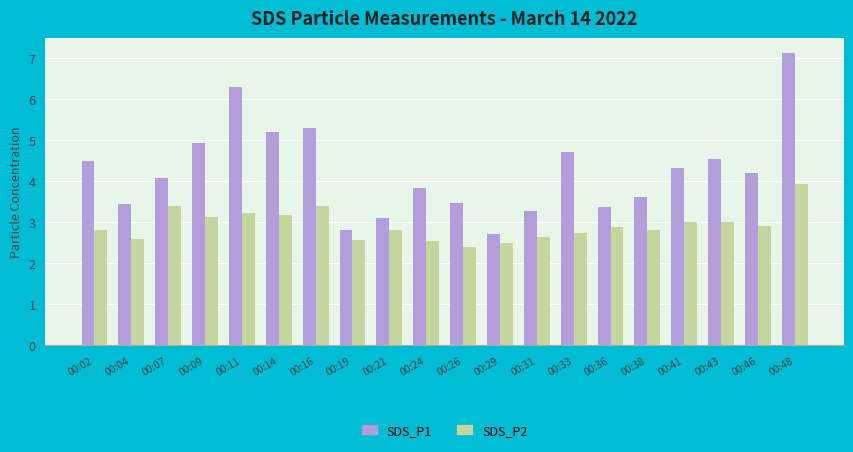

What is the difference between the maximum and second lowest values in the SDS_P2 series?

1.4